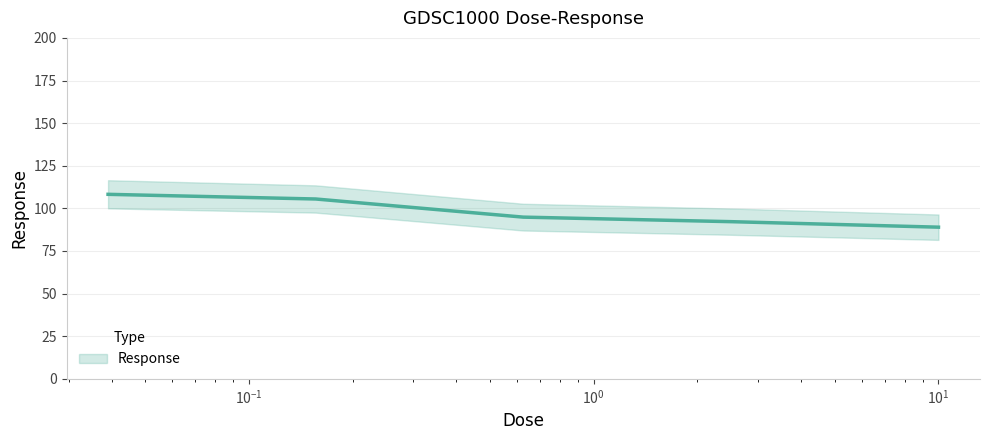

What is the sum of all values?

489.7